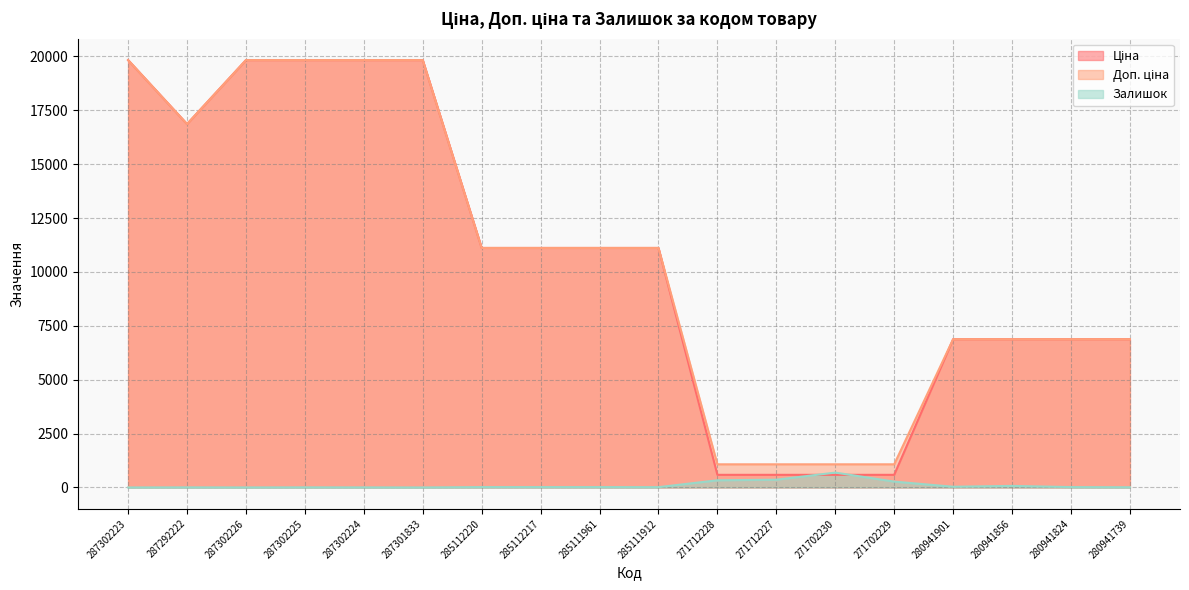

Is it true that Залишок equals 17.0 at 285112217?

True